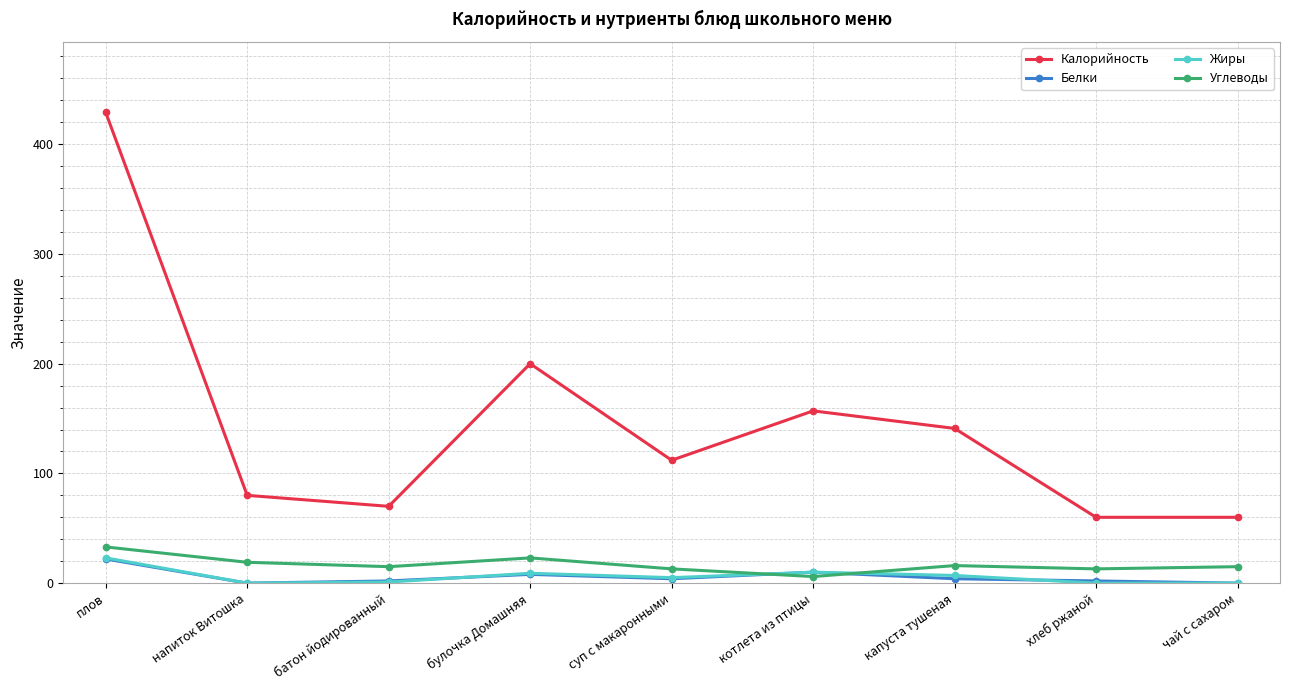

Between суп с макаронными and хлеб ржаной, which series saw the biggest shift?

Калорийность